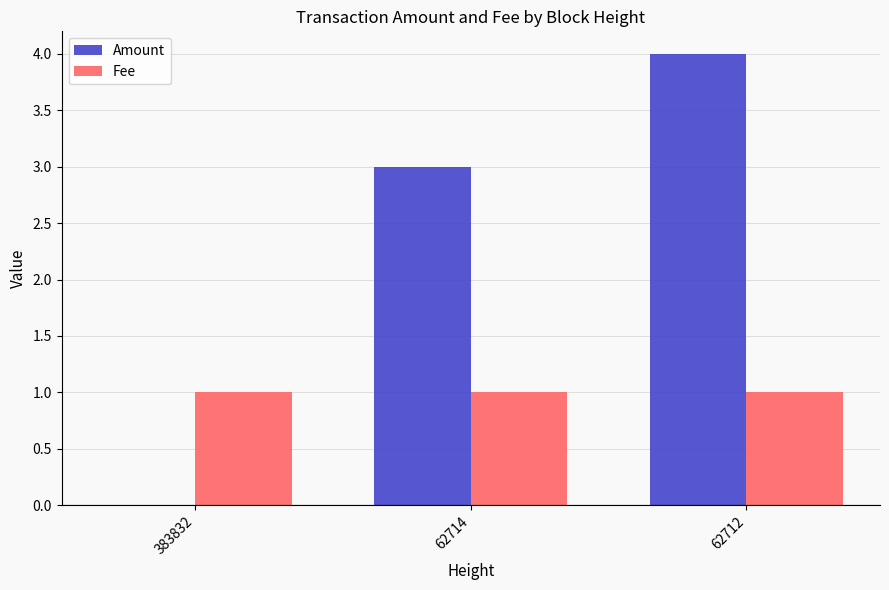

Count the Amount values in the range 0 to 4.

3